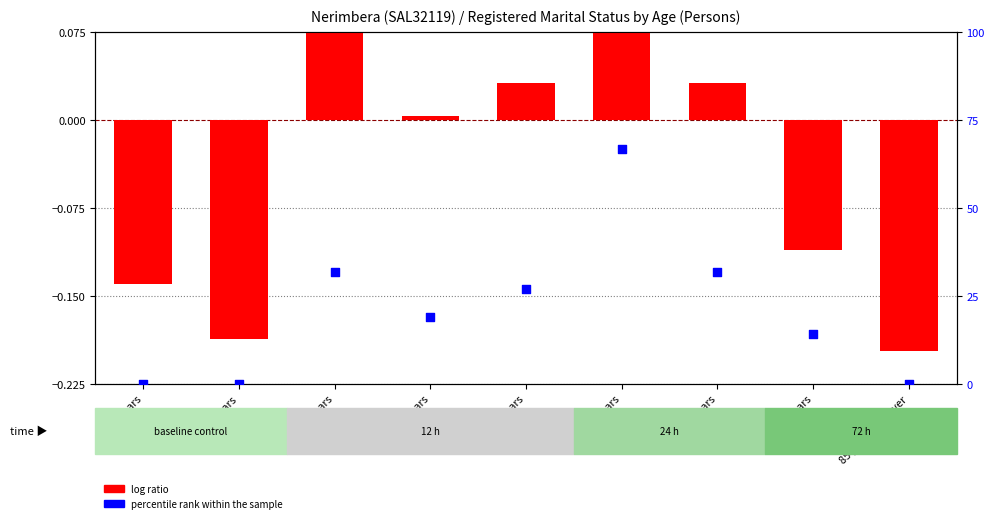

Which series has the largest total across all categories?

percentile rank within the sample